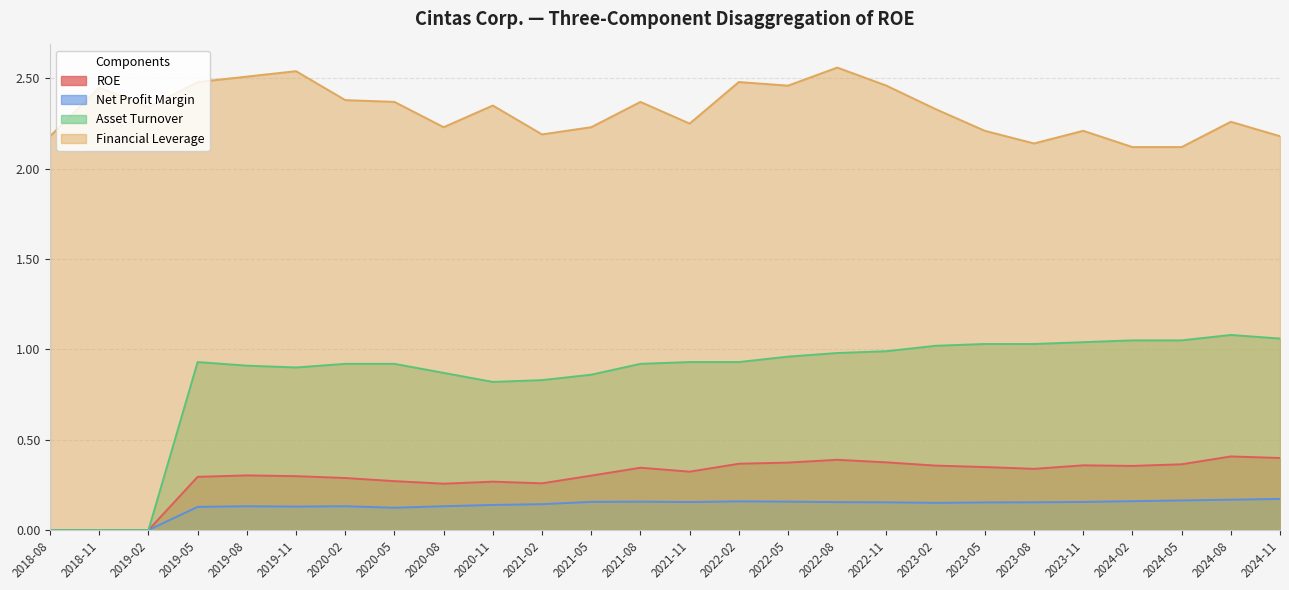

What is the label of the 25th point from the left?

2024-08